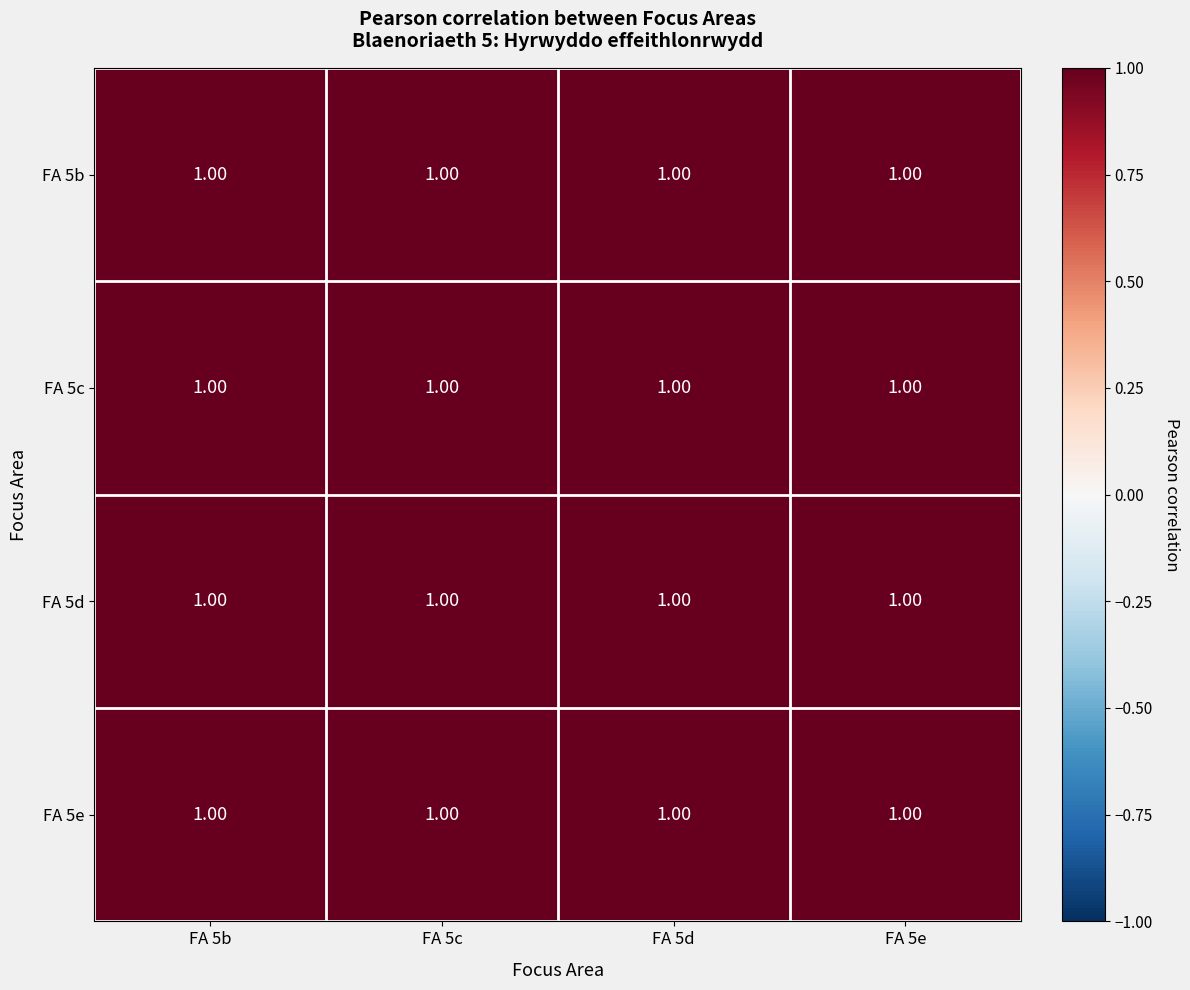

At FA 5d, list the series in order from largest to smallest.

FA 5e, FA 5d, FA 5c, FA 5b